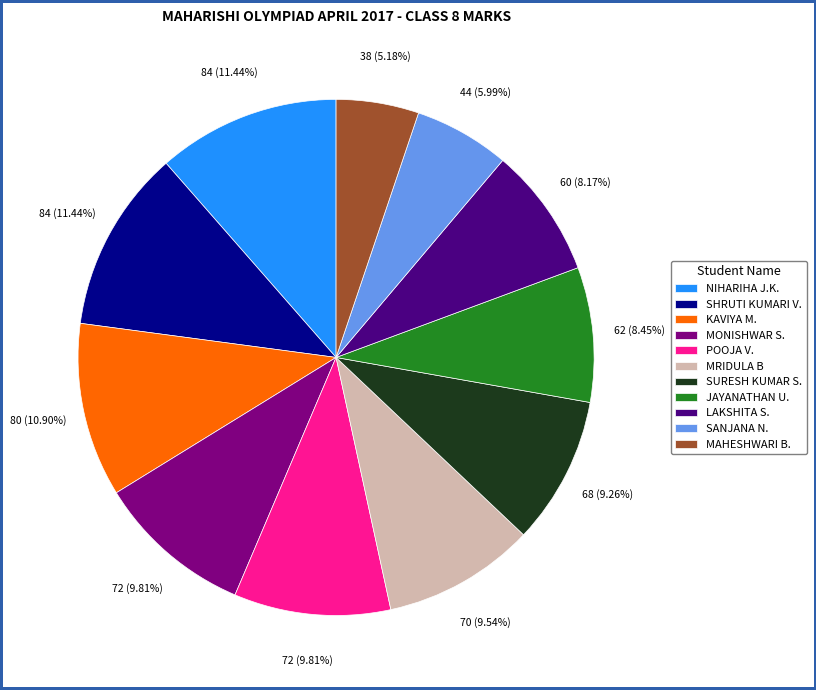

Do SURESH KUMAR S. and JAYANATHAN U. together represent more than half of the pie?

No